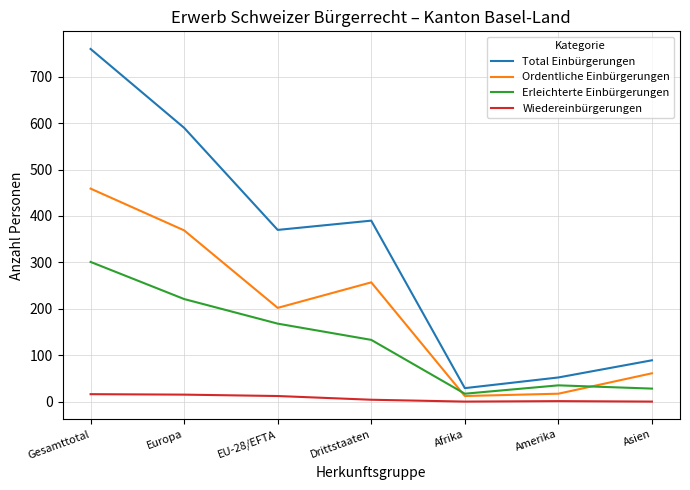

Where is Erleichterte Einbürgerungen nearest to the value 159?

EU-28/EFTA